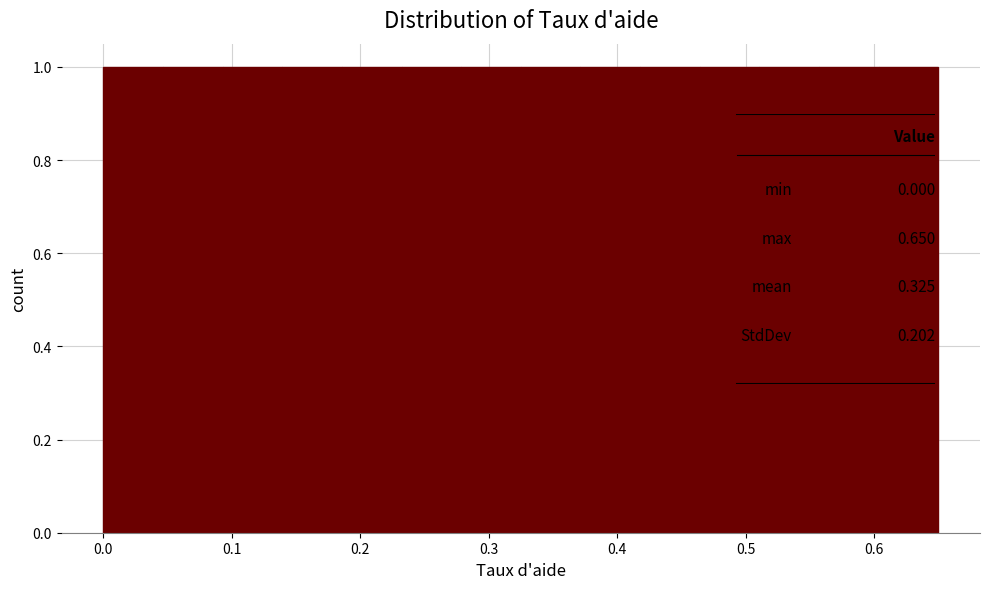

Reading left to right, list every bar in this chart as the range it spans on the x-axis followed by its height. Neither the bar edges nor the heights are printed on the chart, so give them approximately, as read against the axes.

0.00 to 0.05: 1
0.05 to 0.09: 1
0.09 to 0.14: 1
0.14 to 0.19: 1
0.19 to 0.23: 1
0.23 to 0.28: 1
0.28 to 0.33: 1
0.33 to 0.37: 1
0.37 to 0.42: 1
0.42 to 0.46: 1
0.46 to 0.51: 1
0.51 to 0.56: 1
0.56 to 0.60: 1
0.60 to 0.65: 1